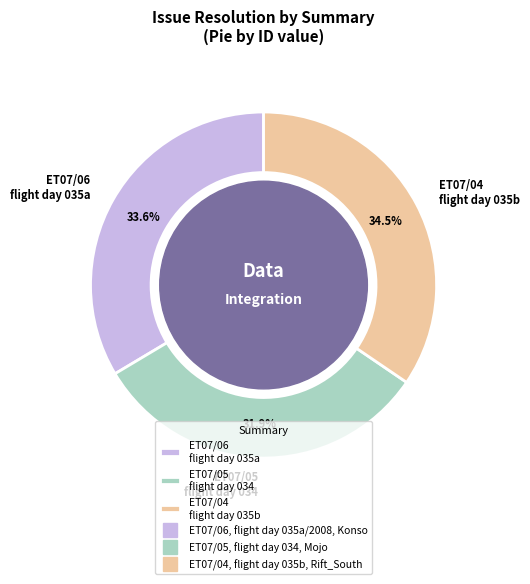

Rank the categories by value from highest to lowest.

ET07/04 flight day 035b, ET07/06 flight day 035a, ET07/05 flight day 034